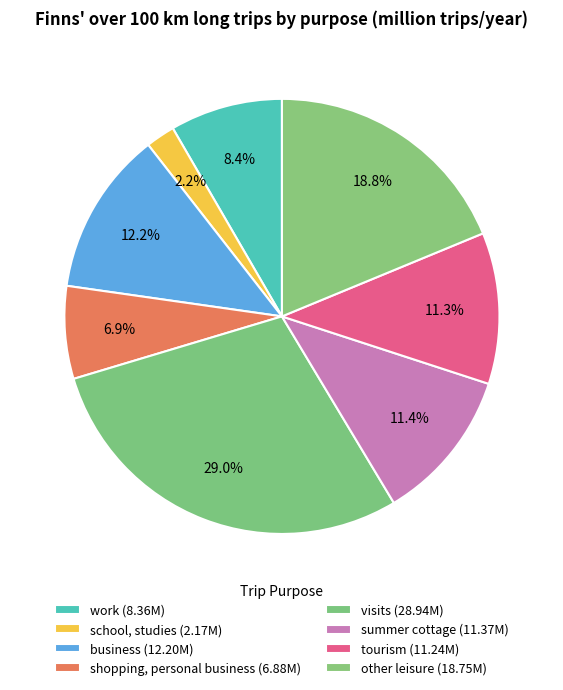

Combined, do business and shopping, personal business account for over 50%?

No